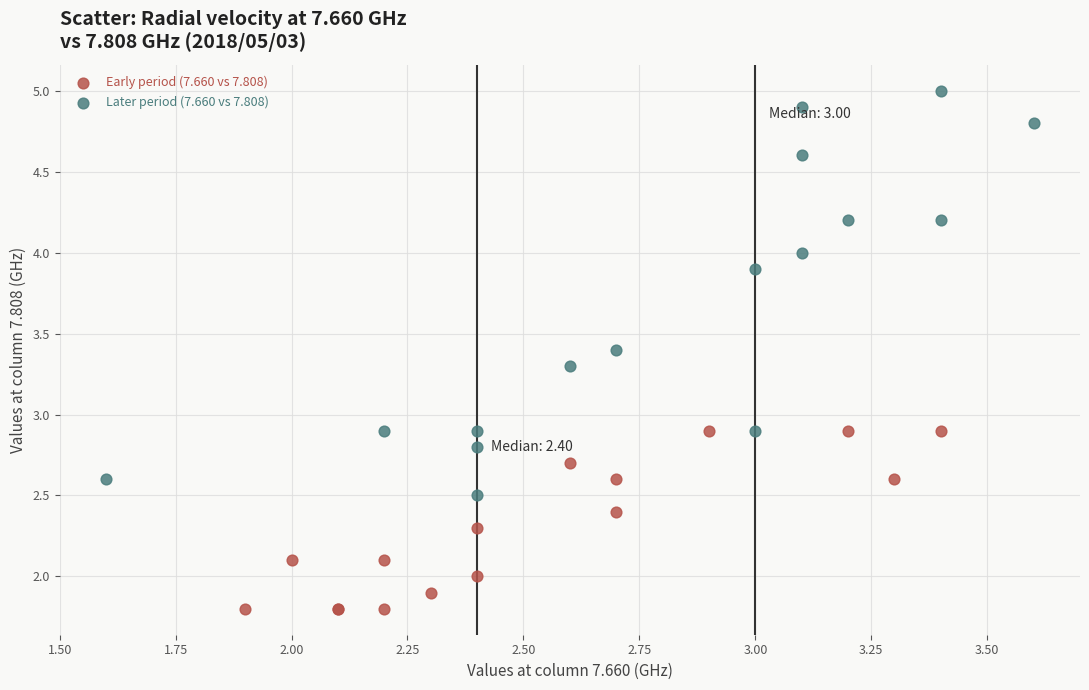

Which series contains the highest Y value?

Later period (7.660 vs 7.808)